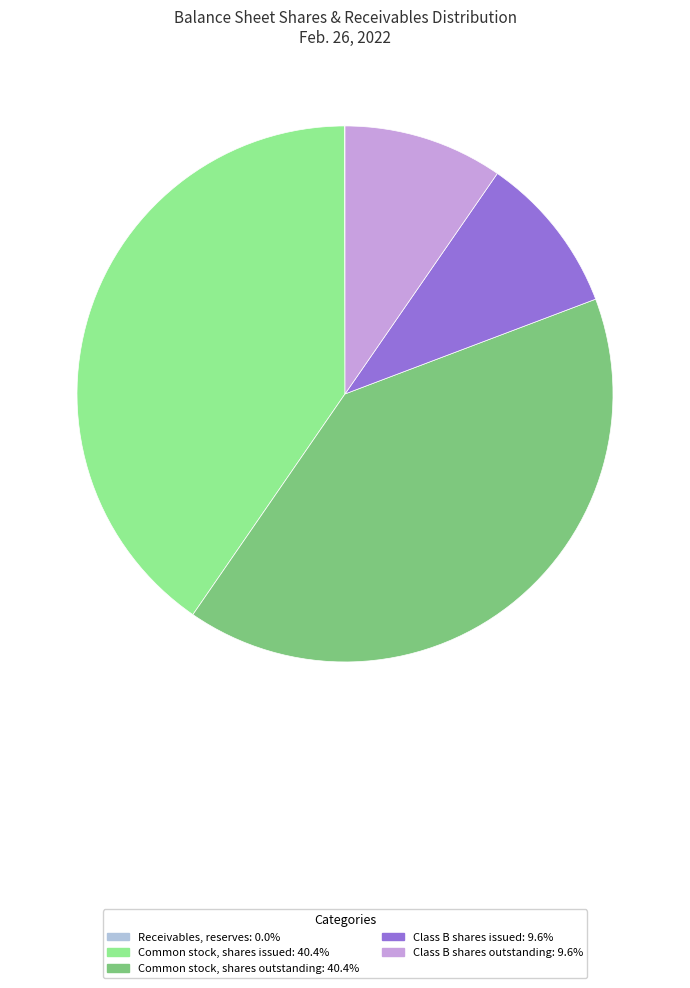

Does any single category account for the majority?

No